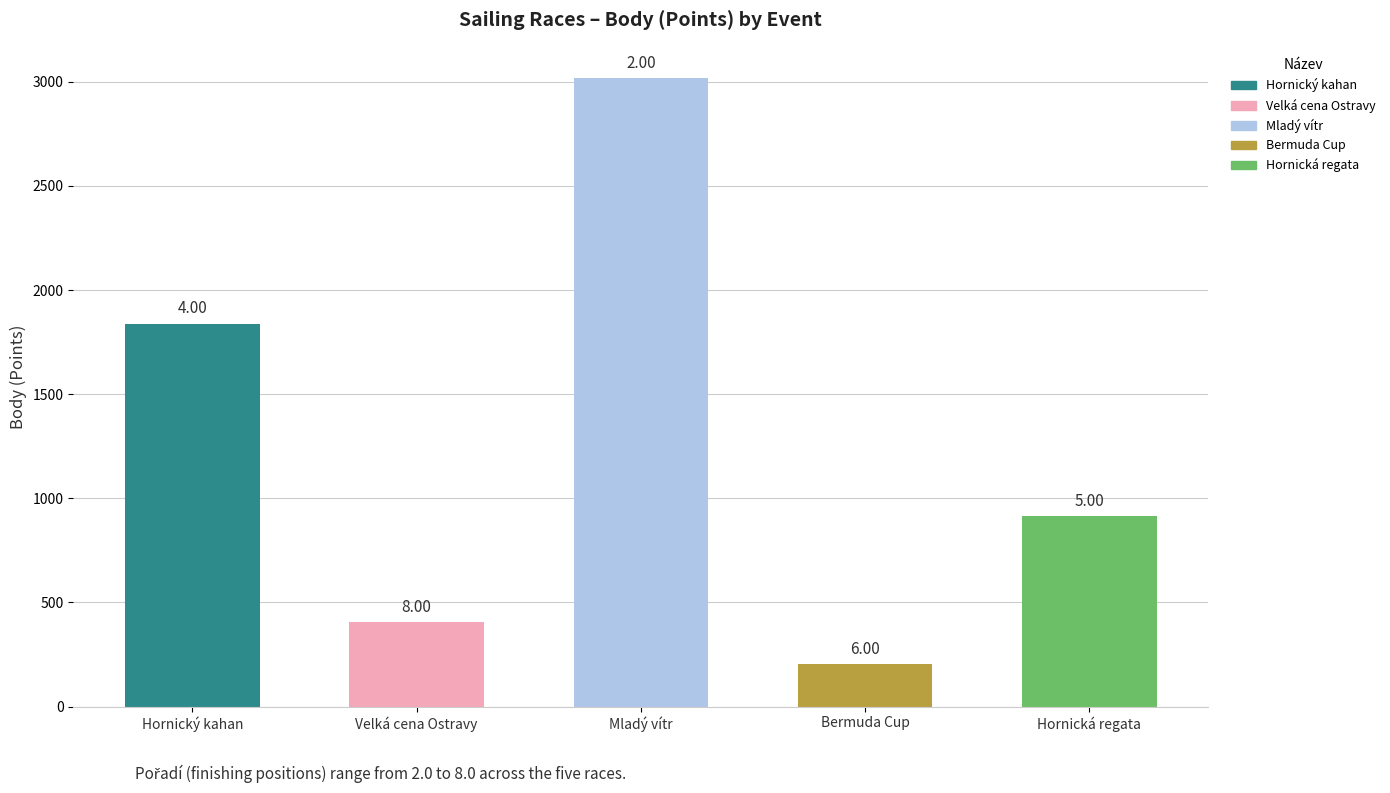

What is the smallest value displayed?

202